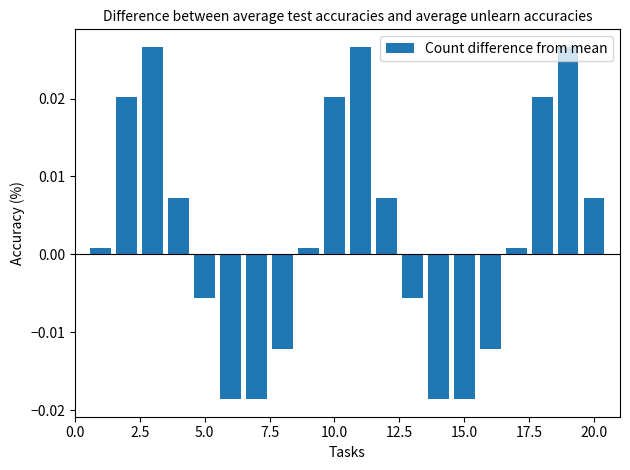

What is the sum of all values?

0.1